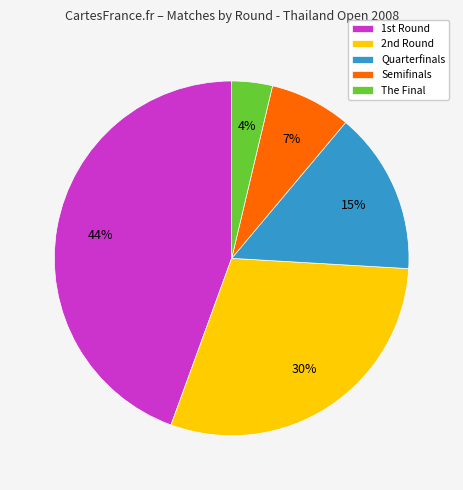

Rank the categories by value from highest to lowest.

1st Round, 2nd Round, Quarterfinals, Semifinals, The Final